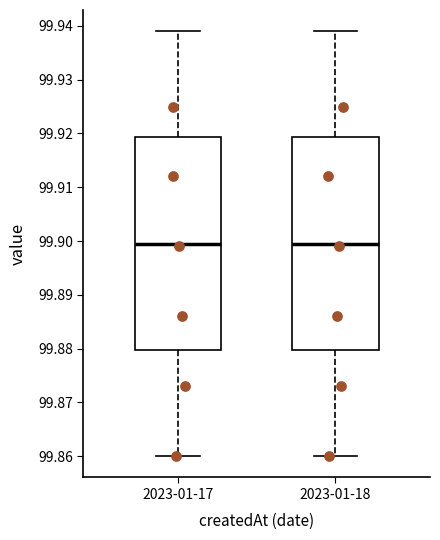

Reading left to right, transcribe this box plot: for each box, give where its median line is, the range the box spans, and where its two whiskers end, as read against the y-axis. The values are not printed on the chart, so give them approximately, as read against the axis.

2023-01-17: median 99.900, box 99.880 to 99.919, whiskers 99.860 to 99.939
2023-01-18: median 99.900, box 99.880 to 99.919, whiskers 99.860 to 99.939